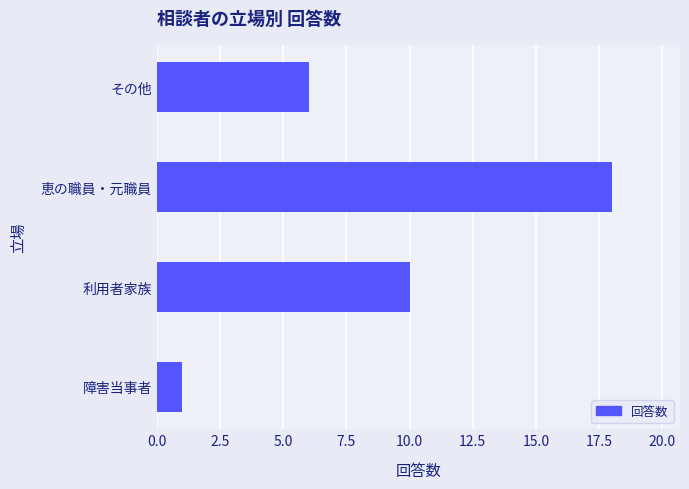

At which label is the value closest to 9?

利用者家族